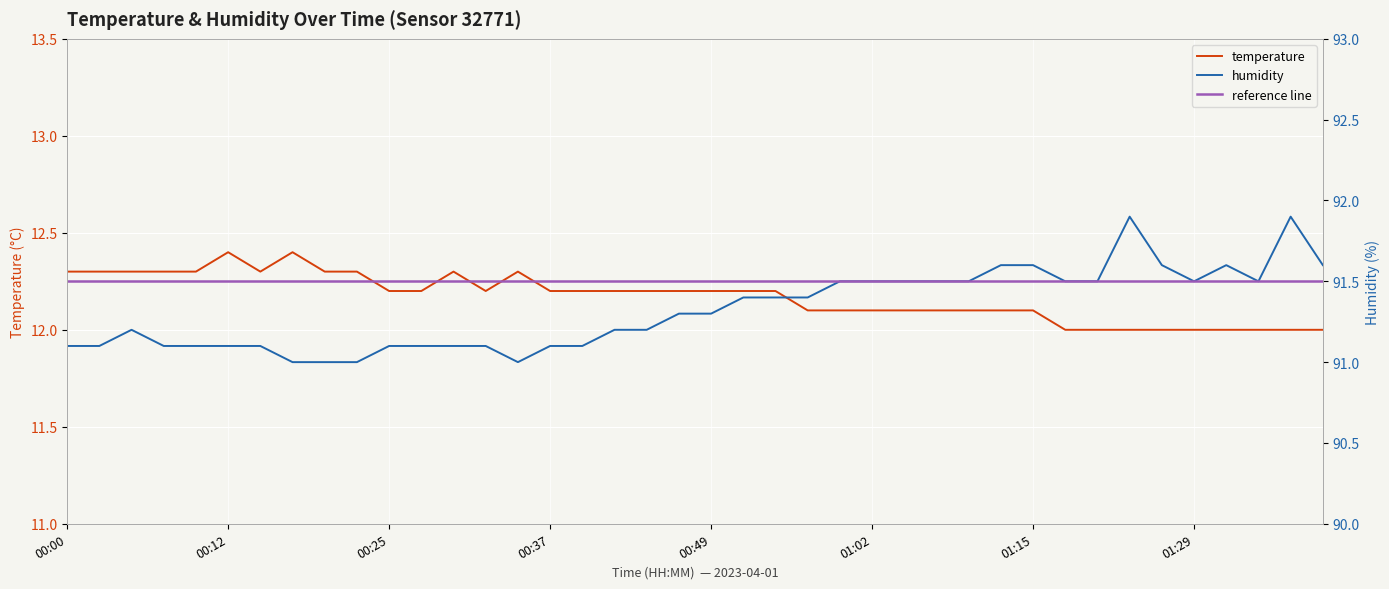

In temperature, how many points are higher than both neighbors (excluding endpoints)?

4